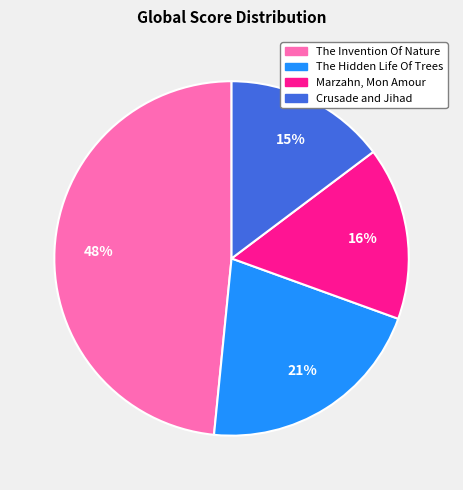

What is the largest slice in the pie chart?

The Invention Of Nature